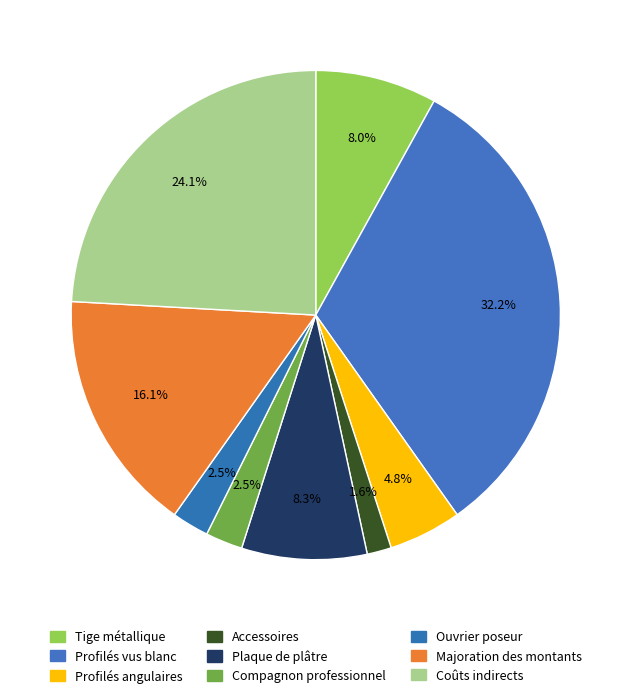

To the nearest percent, what is the average slice percentage?

11%